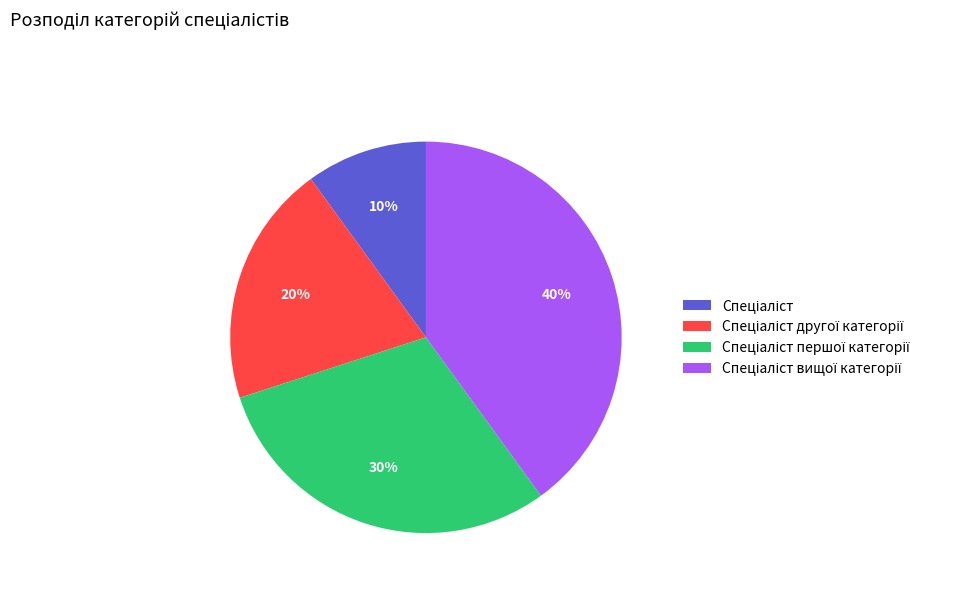

To the nearest percent, what is the difference between the largest and smallest slice percentages?

30%